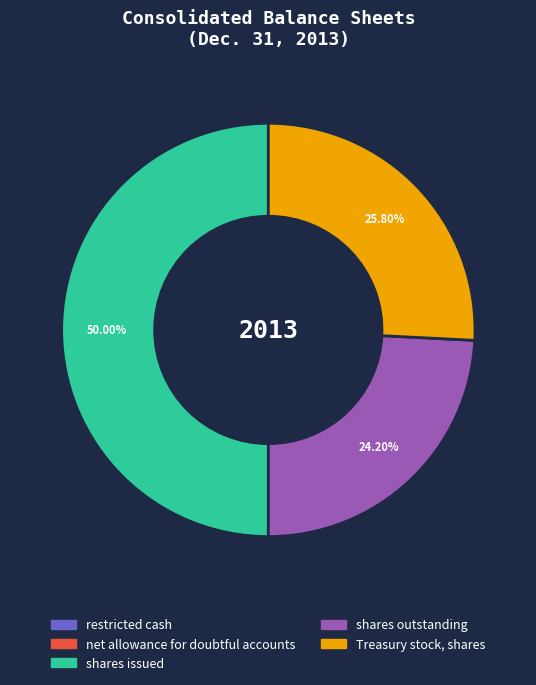

Does shares outstanding account for over 50% of the chart?

No